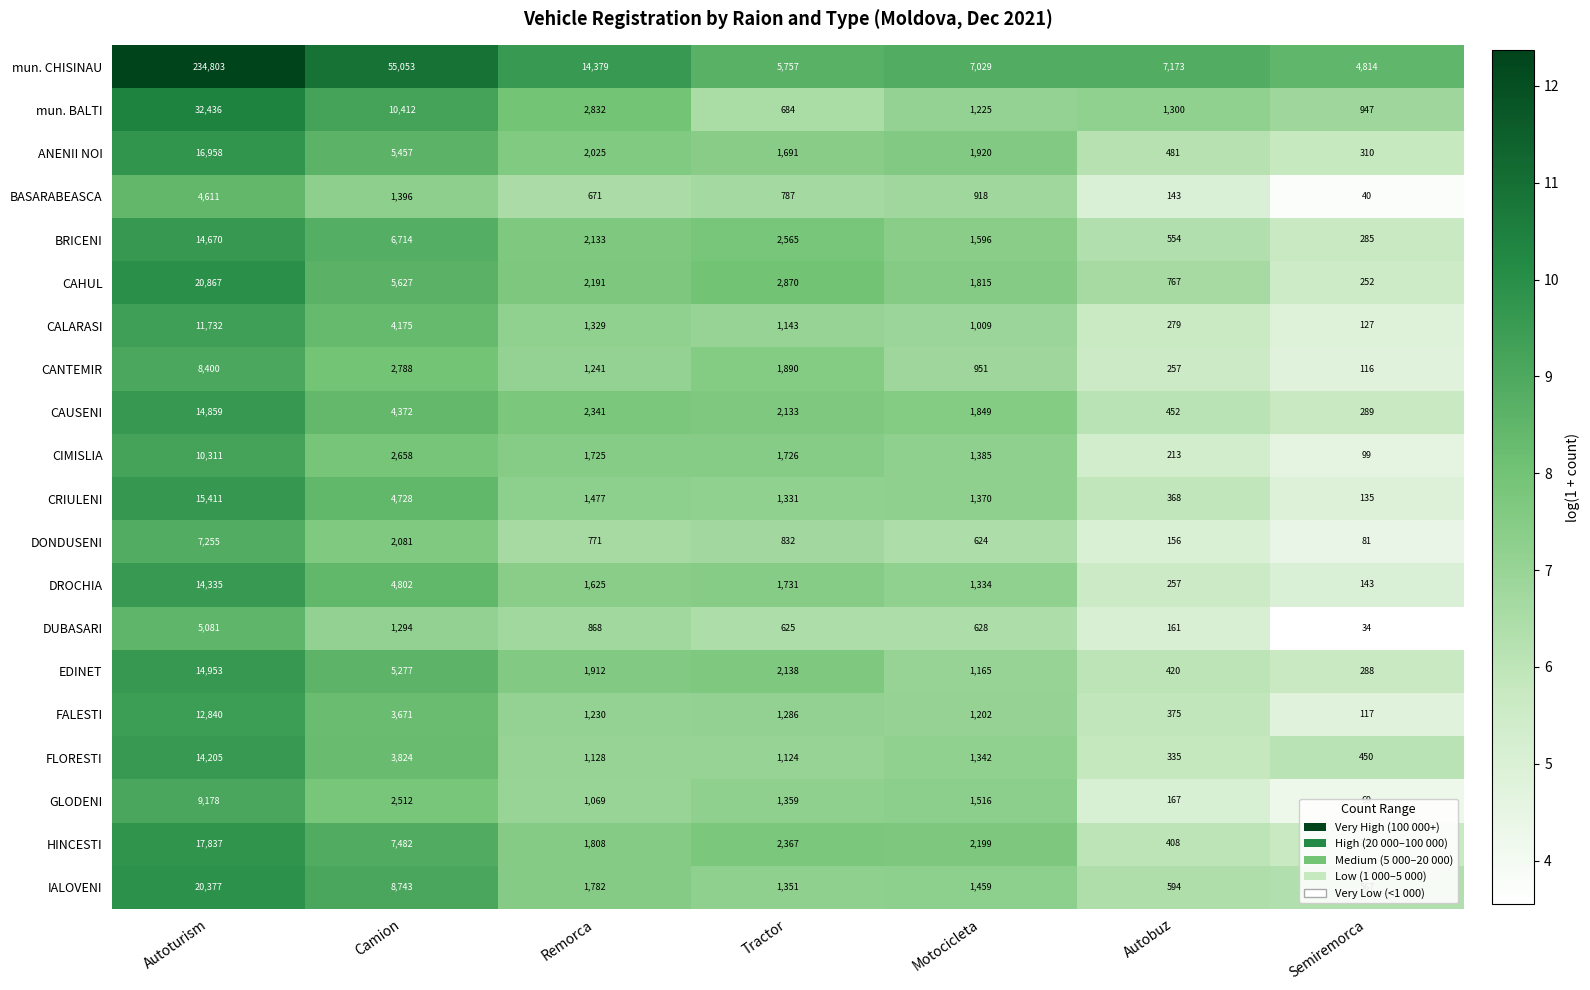

What is the difference between the highest and lowest values at Motocicleta?

6405